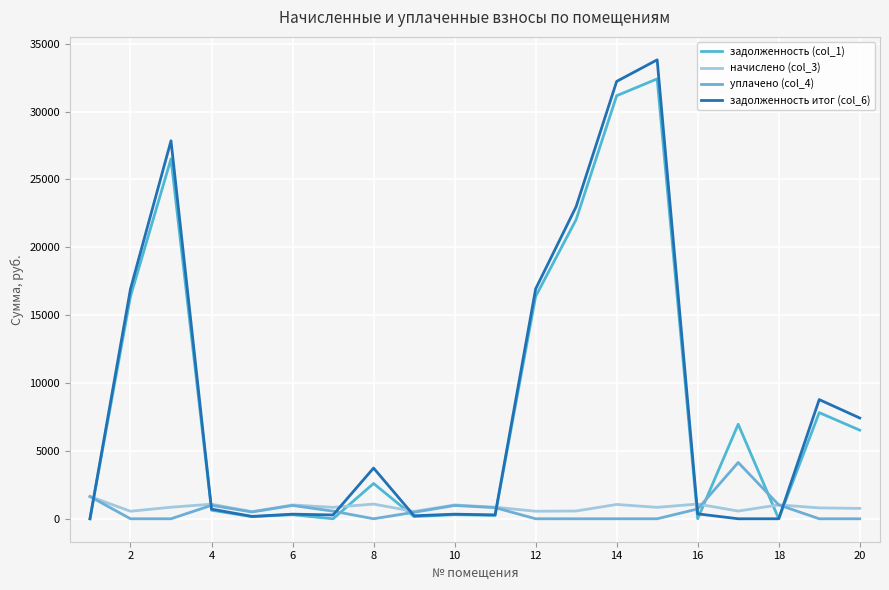

How many values in the задолженность итог (col_6) series are below 713?

10